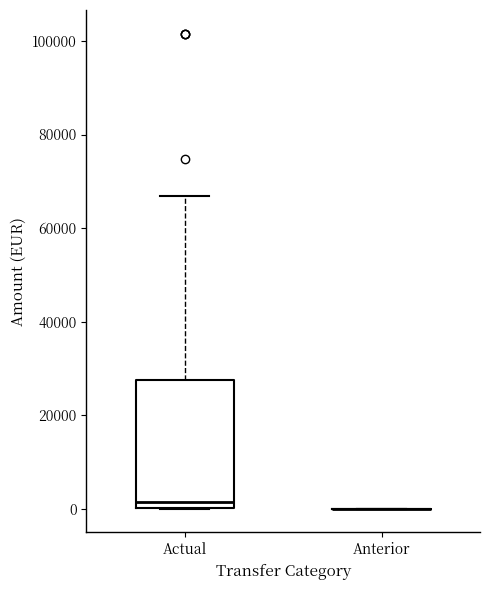

Reading left to right, transcribe this box plot: for each box, give where its median line is, the range the box spans, and where its two whiskers end, as read against the y-axis. The values are not printed on the chart, so give them approximately, as read against the axis.

Actual: median 2000, box 0 to 28000, whiskers 0 to 66000
Anterior: box collapsed to a line at 0, whiskers 0 to 0